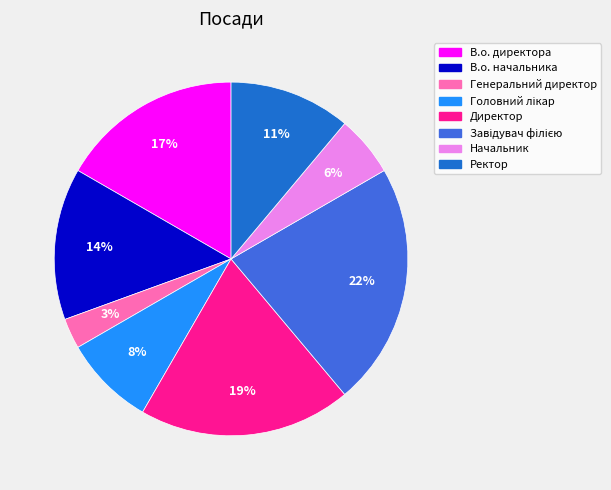

To the nearest percent, what percentage of the pie is Генеральний директор?

3%